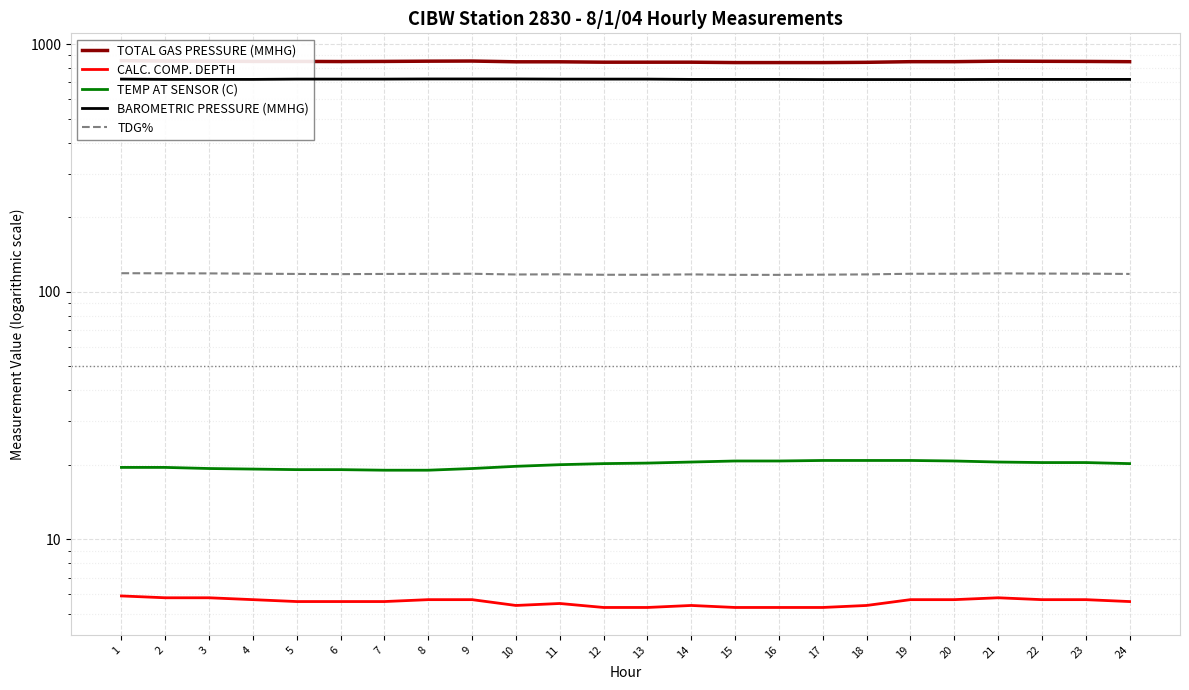

What is the smallest value displayed?

5.3